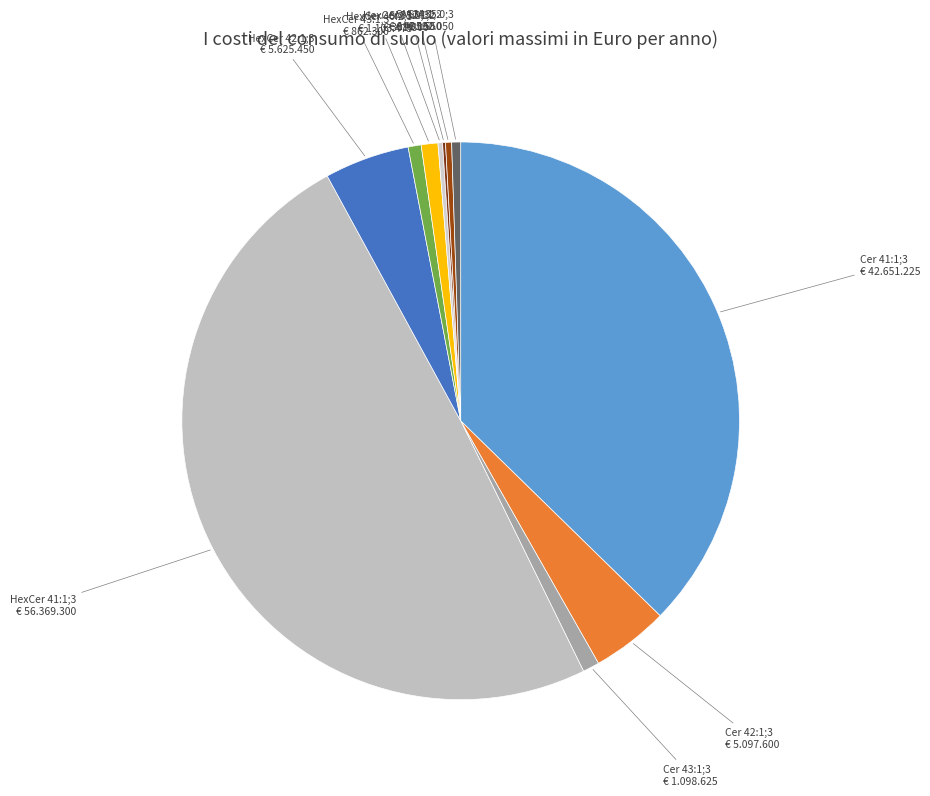

True or false: Cer 41:1;3 accounts for 37% of the total.

True